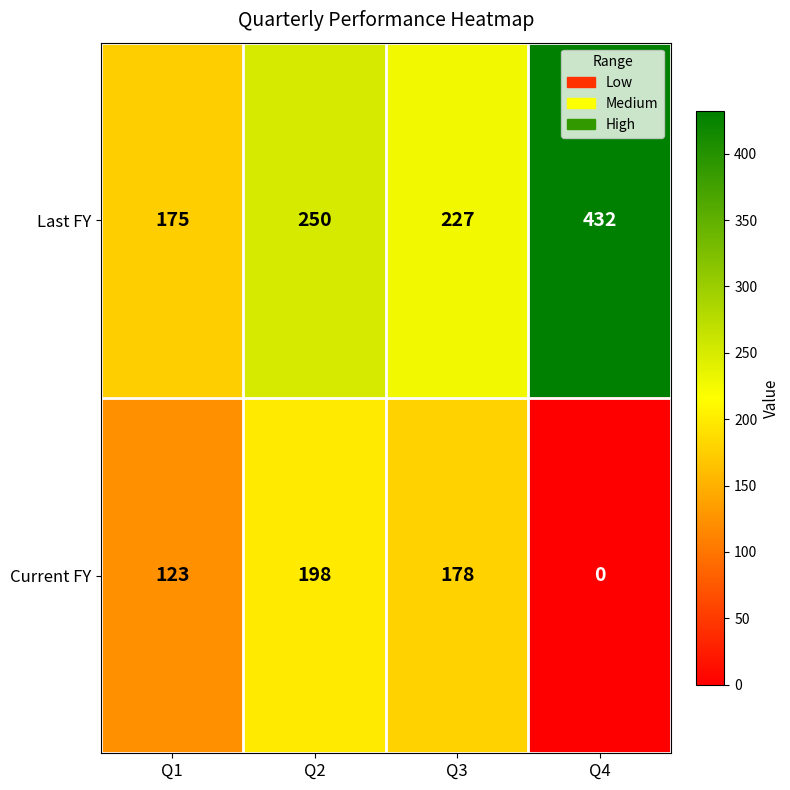

At Q2, list the series in order from largest to smallest.

Last FY, Current FY